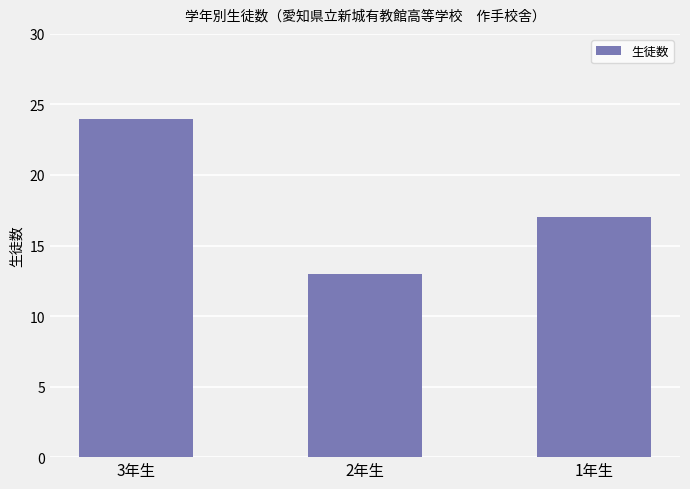

Does the chart contain any negative values?

No